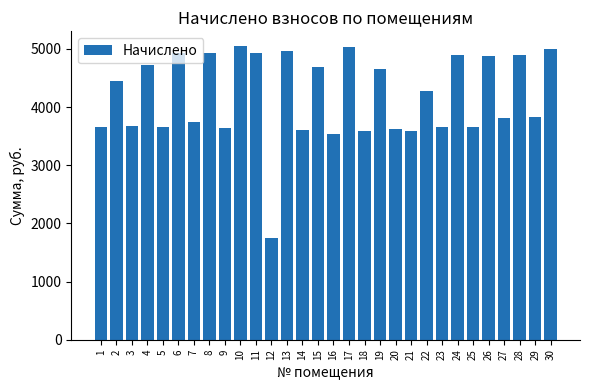

The value at 3 is 3676.1. True or false?

True